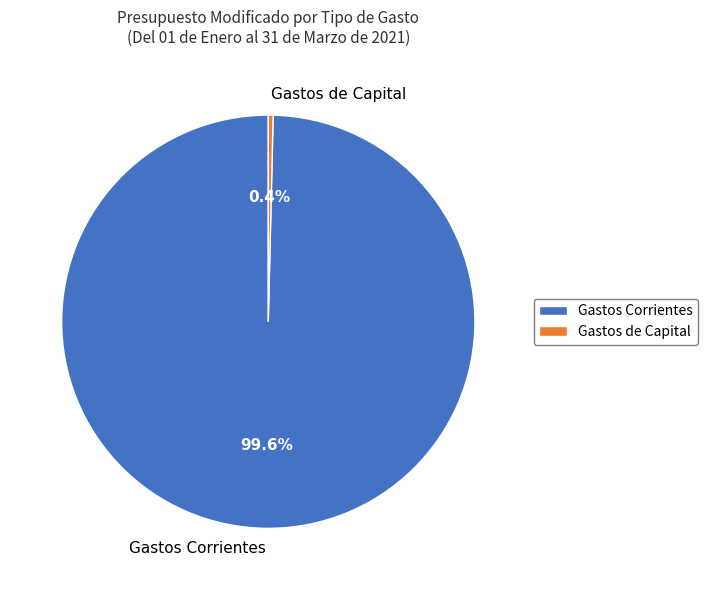

How much of the chart is everything except Gastos Corrientes?

0.4%